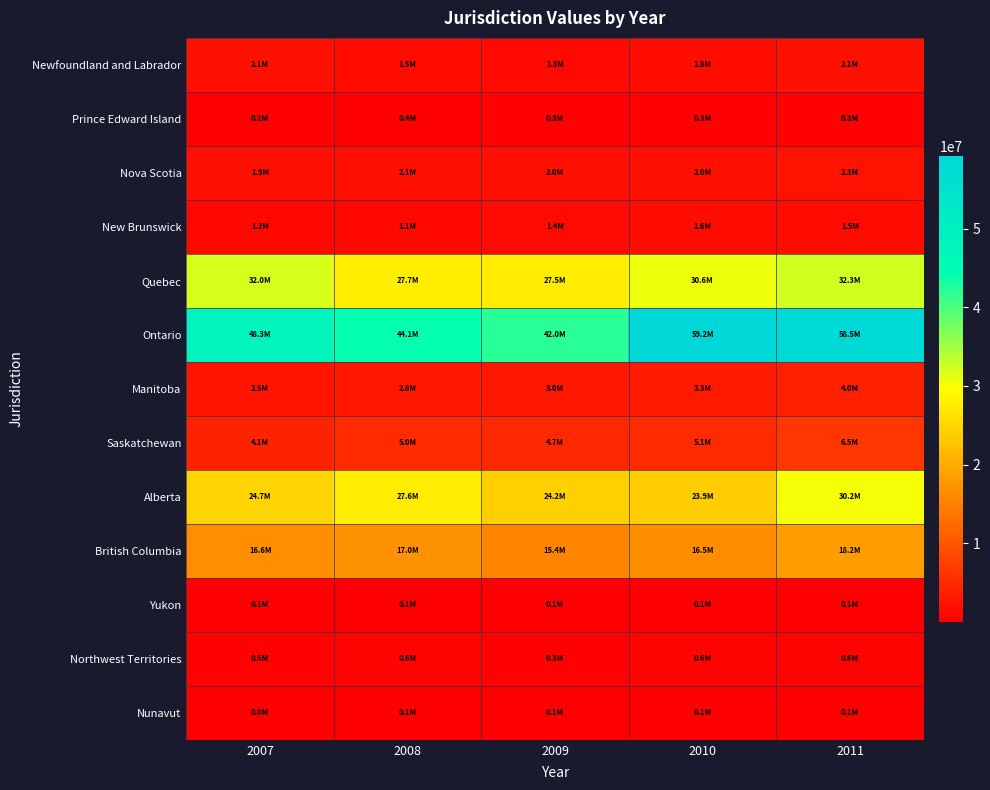

How many data points does each series have?

5